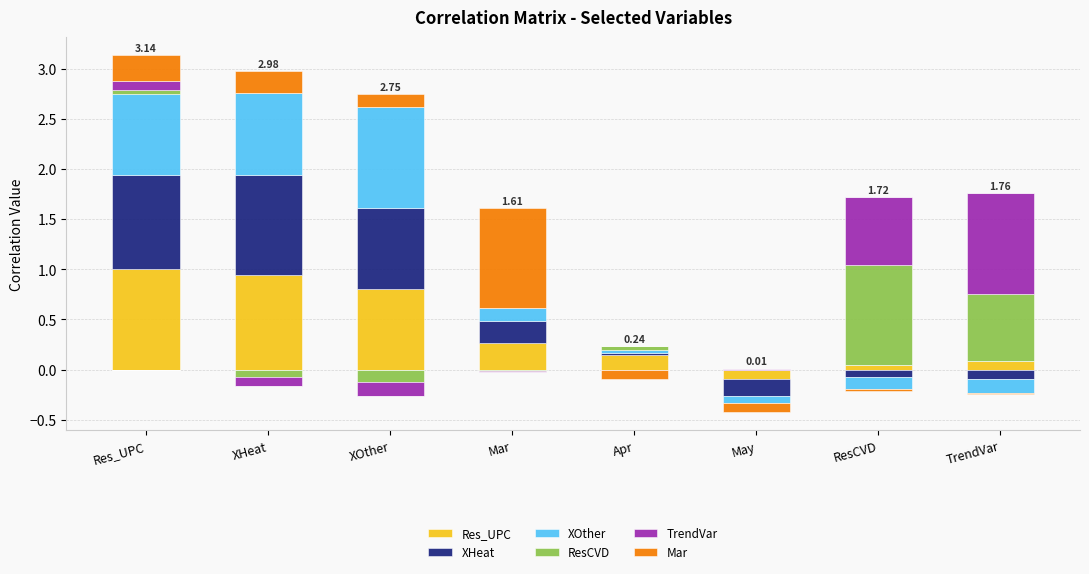

Between Res_UPC and Mar, which series saw the biggest shift?

Mar